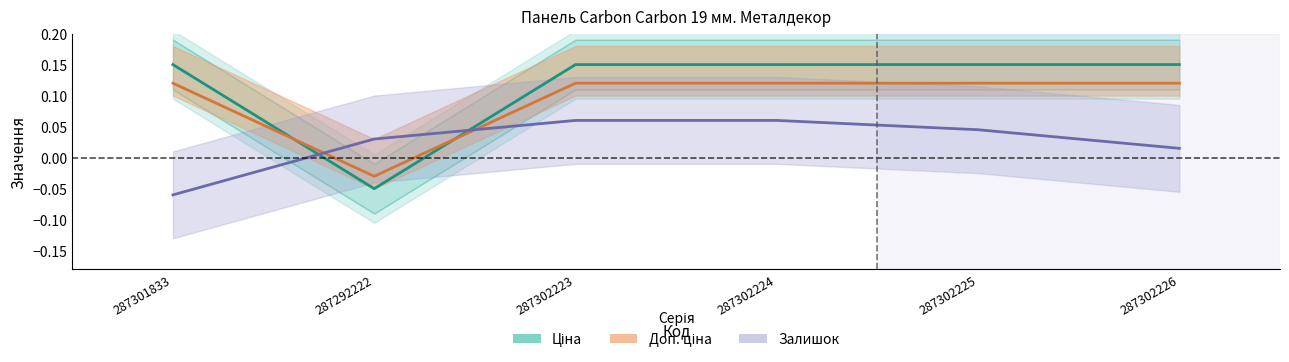

What is the maximum value for Доп. ціна?

0.1